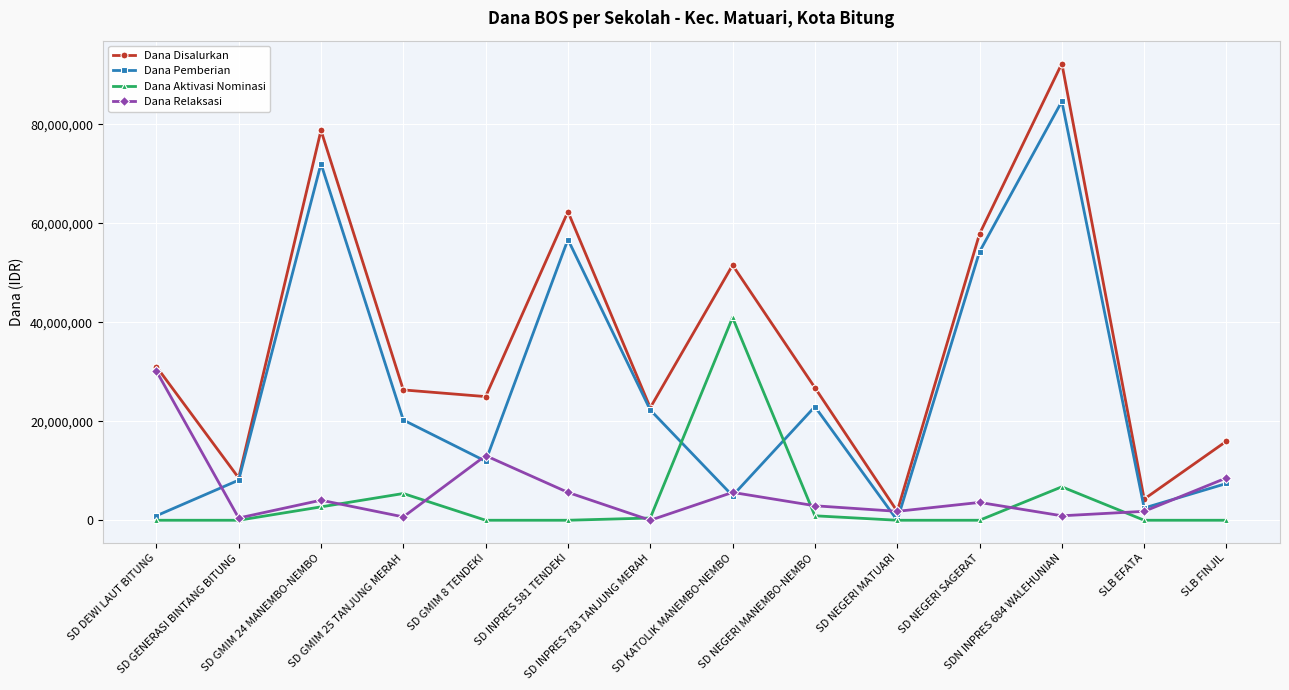

Which category has the highest value in the Dana Aktivasi Nominasi series?

SD KATOLIK MANEMBO-NEMBO